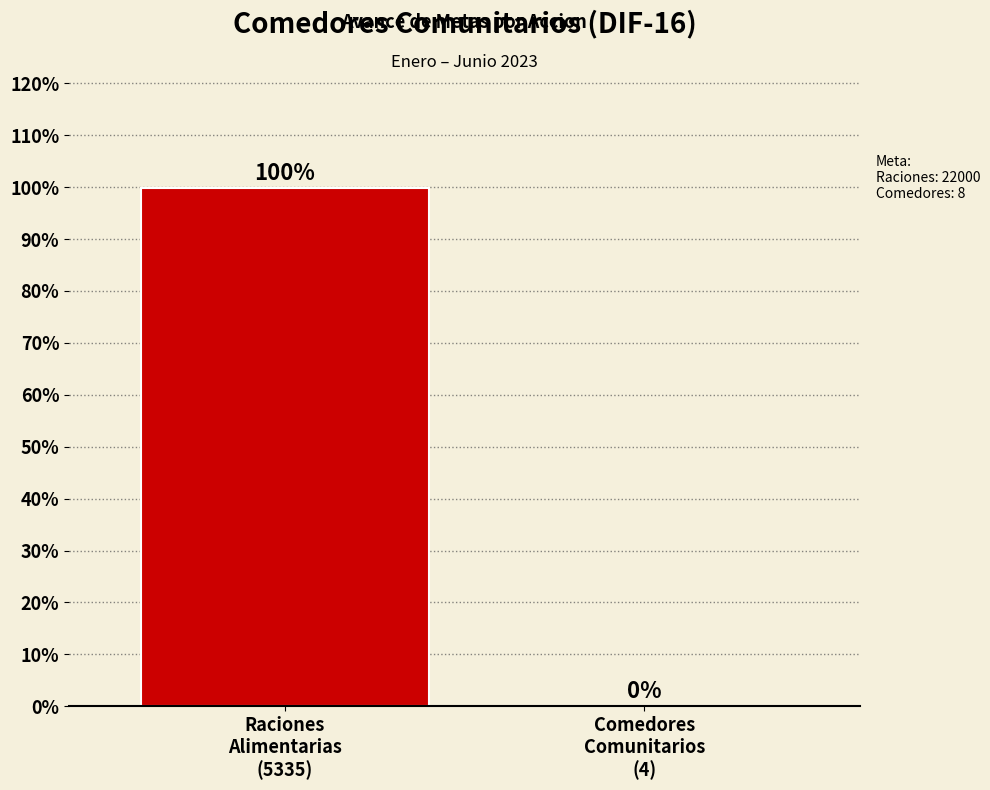

What is the sum of all values?

100.0